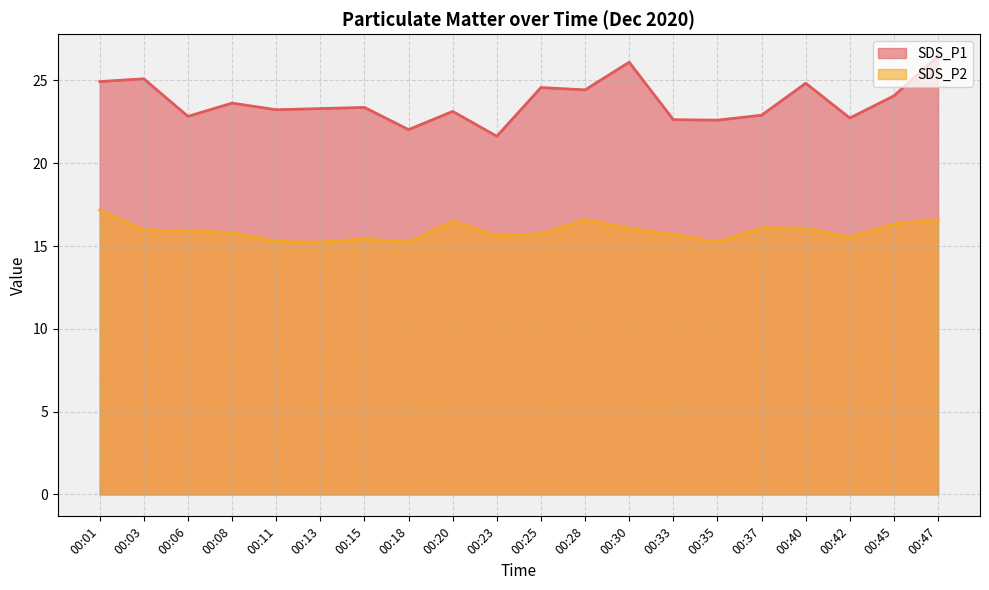

At which label is SDS_P2 closest to 16?

00:03